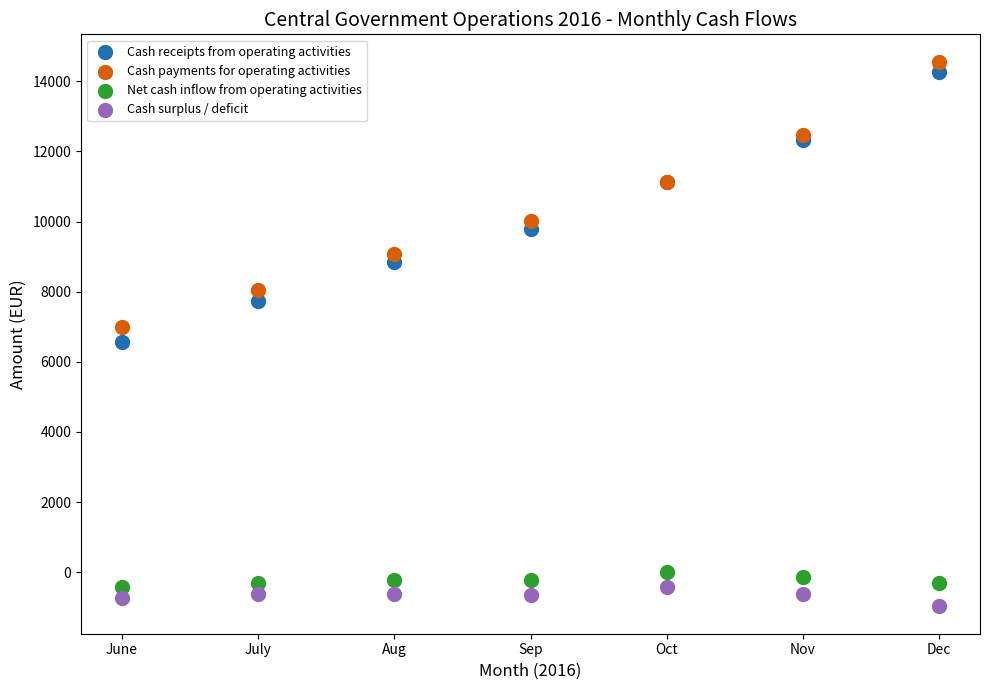

Which series reaches the maximum Y coordinate?

Cash payments for operating activities